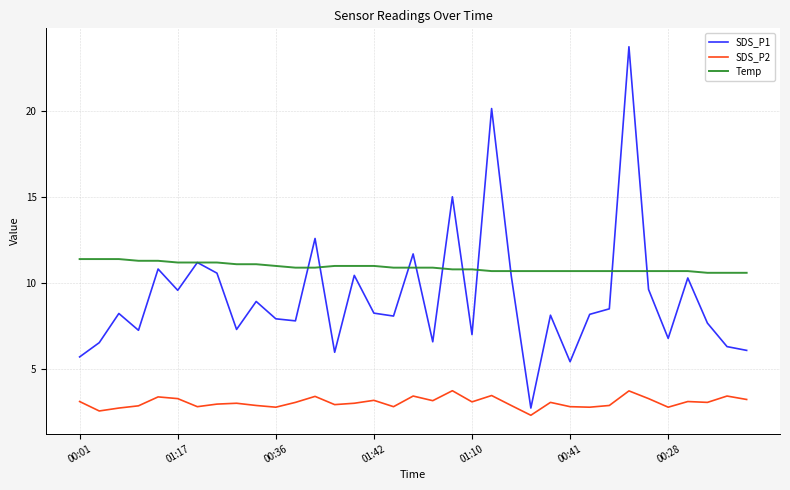

In SDS_P2, how many points are higher than both neighbors (excluding endpoints)?

11